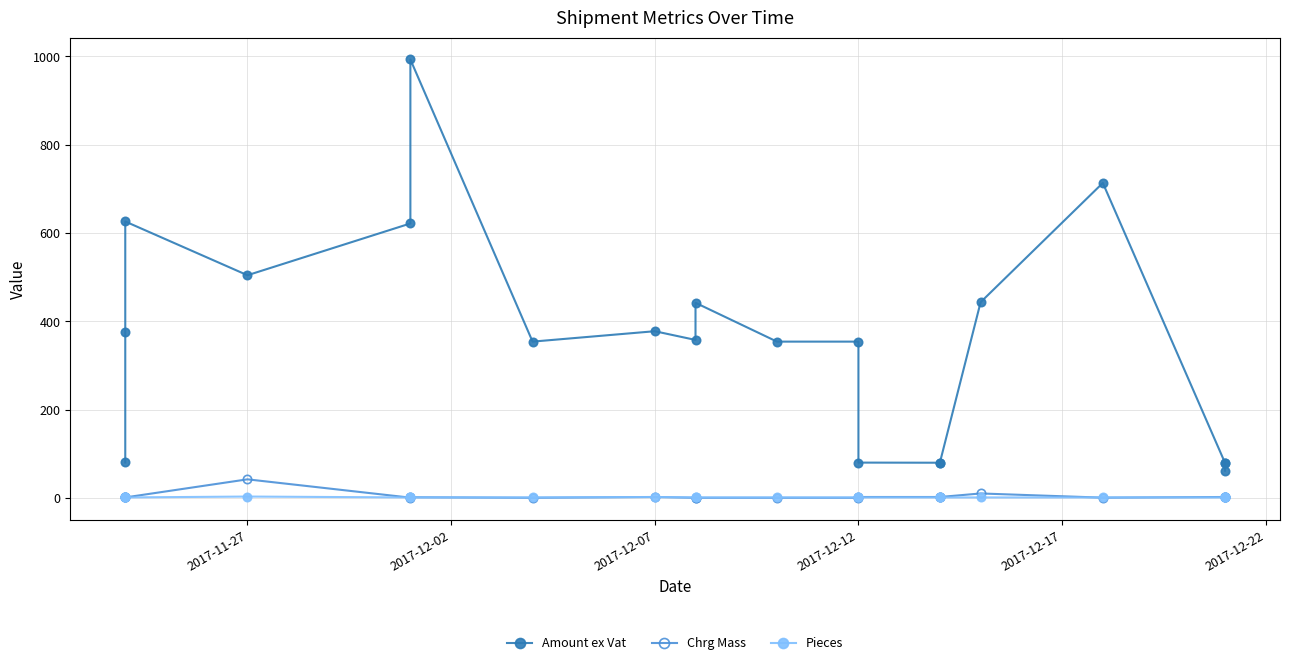

Is it true that Pieces equals 0.7 at 2017-12-12?

False